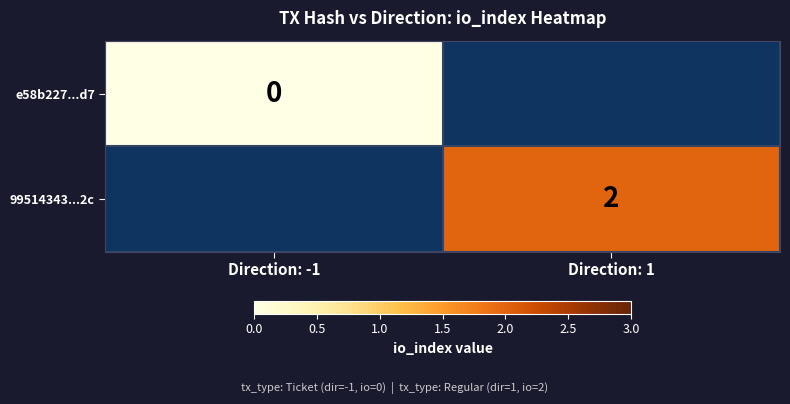

The value of 99514343...2c at Direction: 1 is 1. True or false?

False